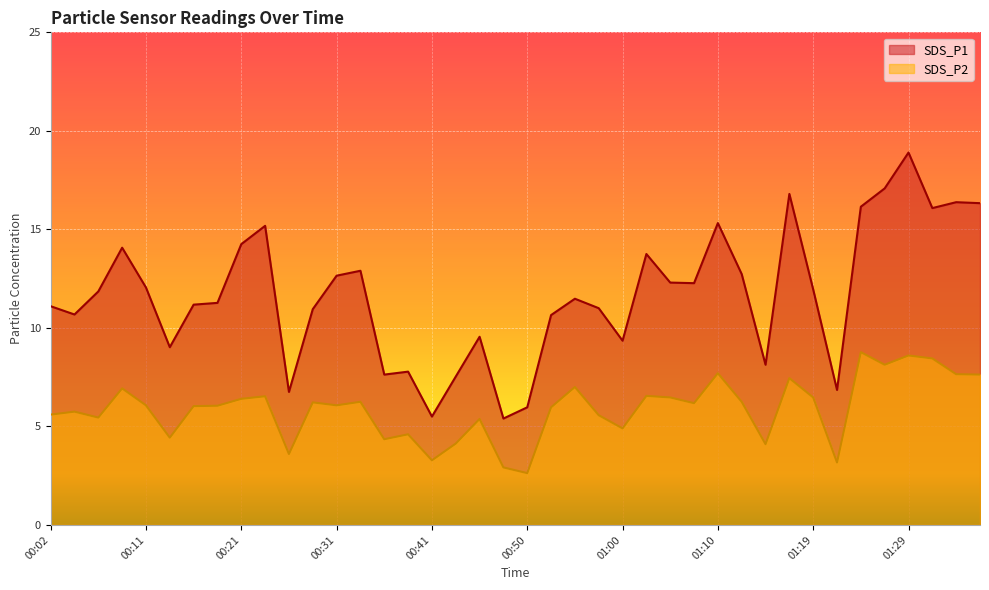

At which label does SDS_P1 first exceed 11?

00:02